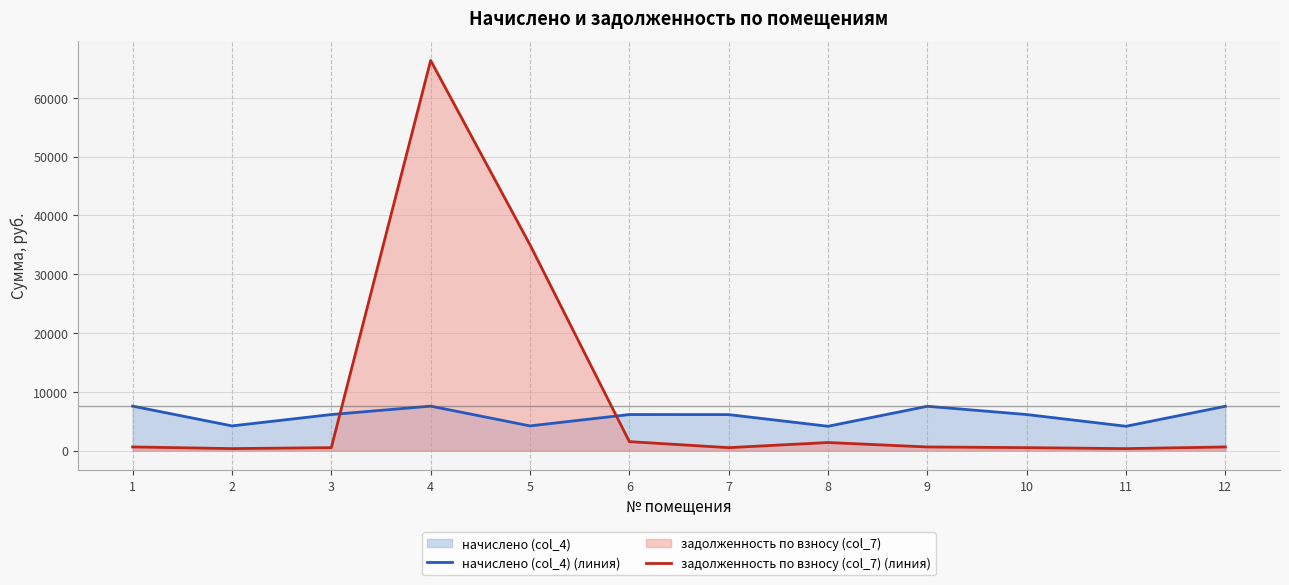

At which category does задолженность по взносу (col_7) (линия) reach its first local peak?

4